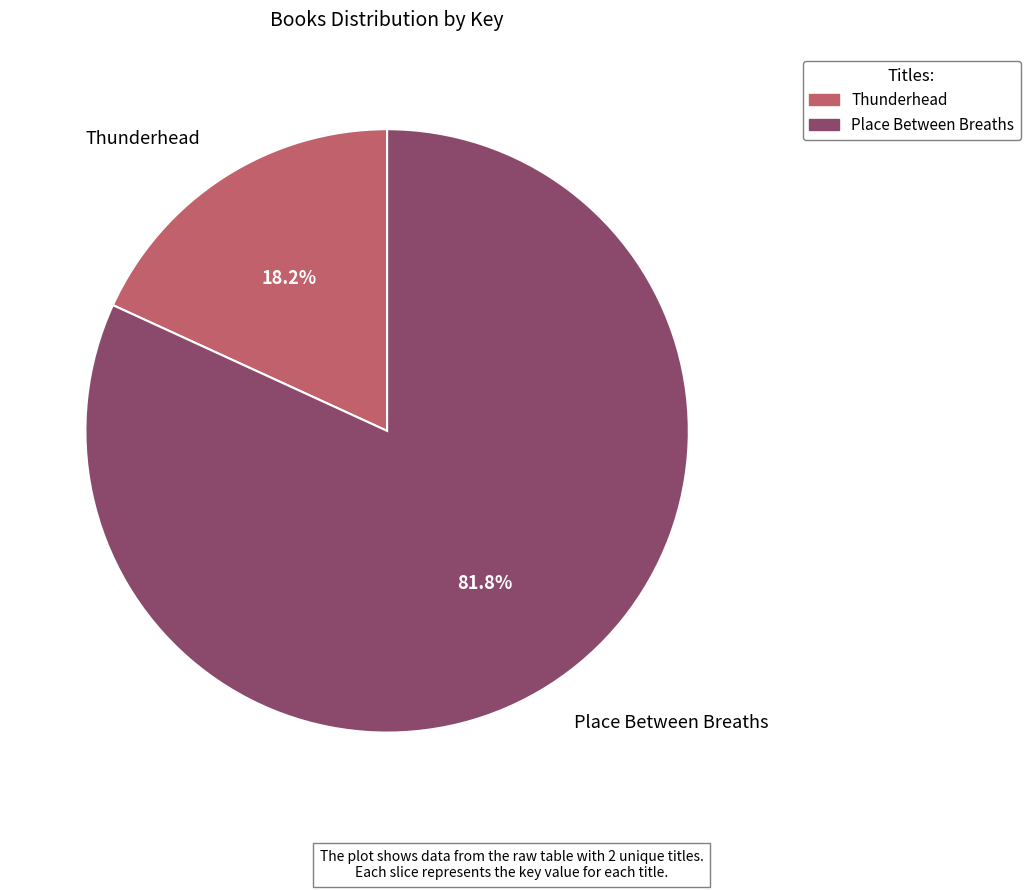

Which slice is the smallest?

Thunderhead